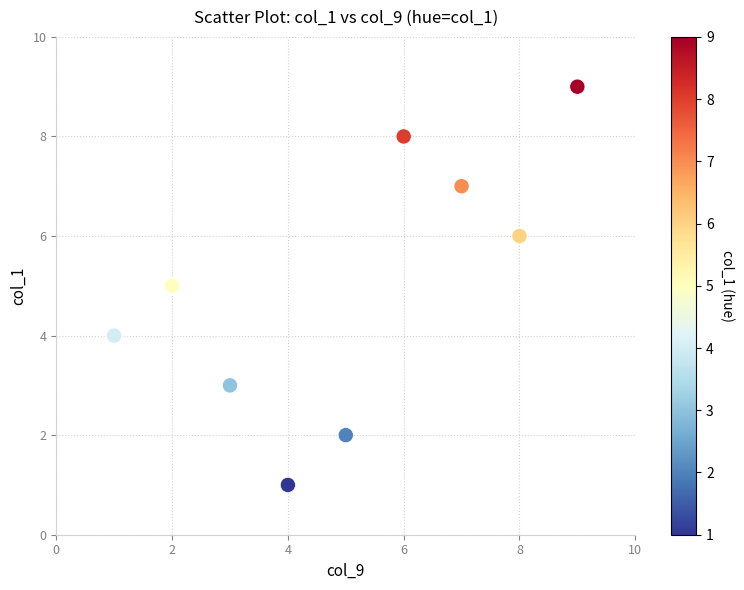

What is the range of X values (max minus min)?

8